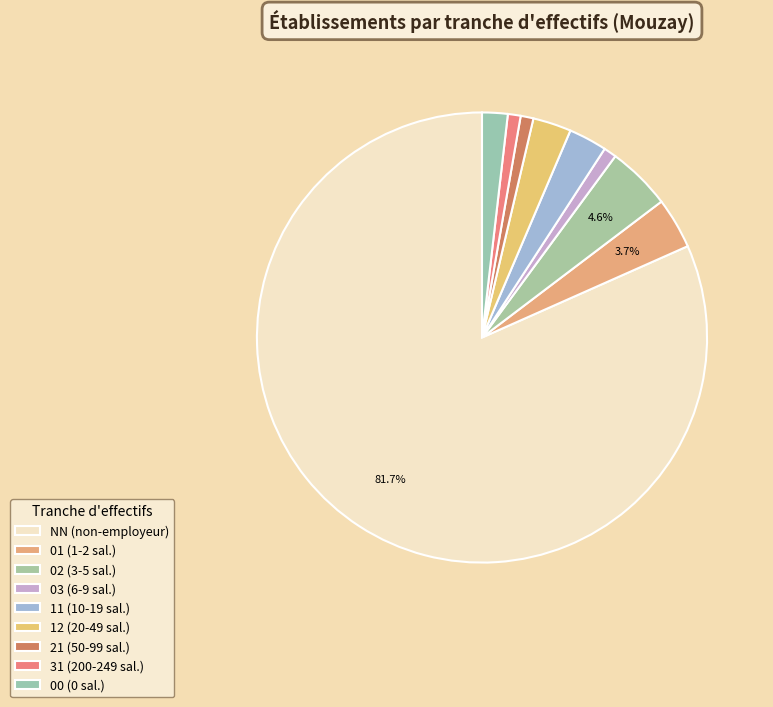

How many slices are in this pie chart?

9